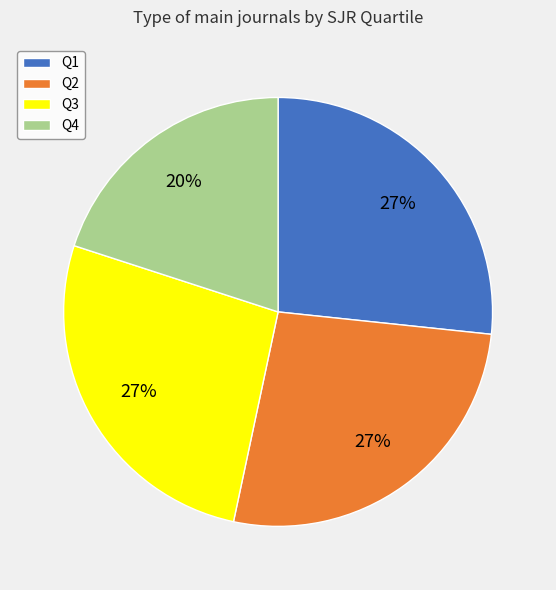

Is it true that Q4 is 20% of the pie?

True